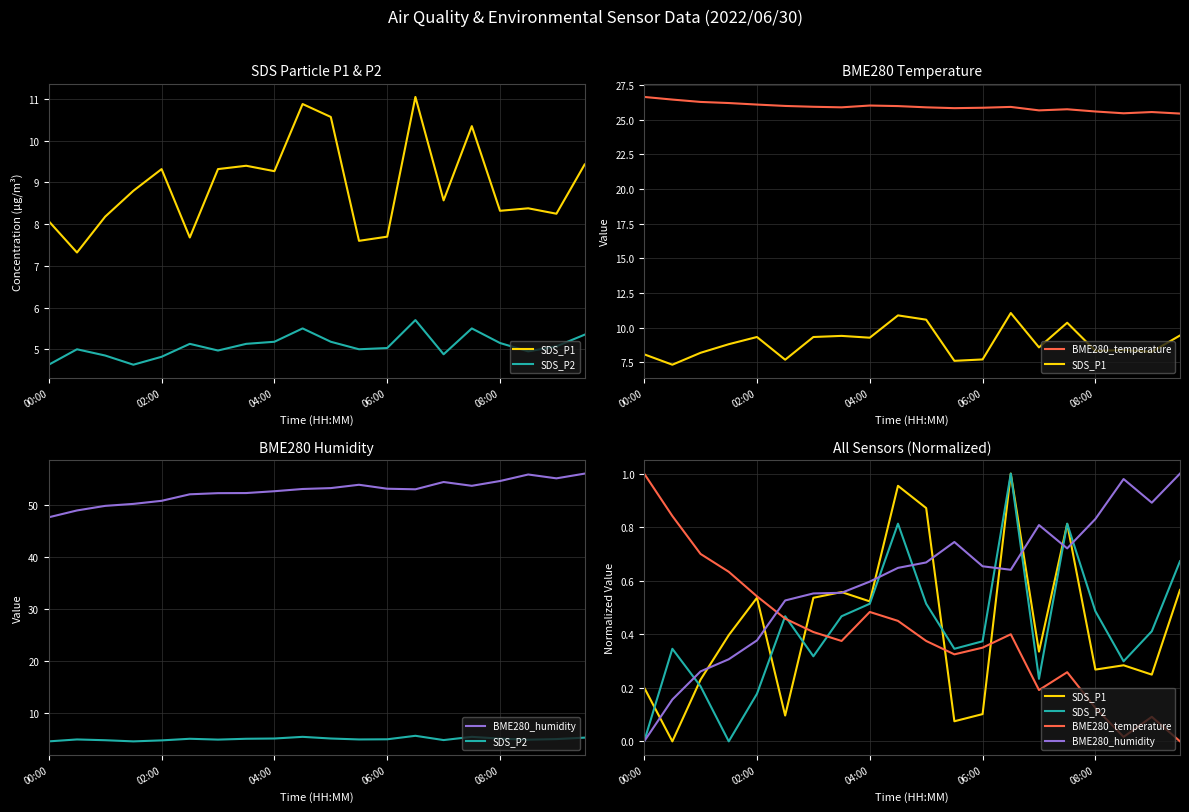

How many distinct data groups are displayed?

4